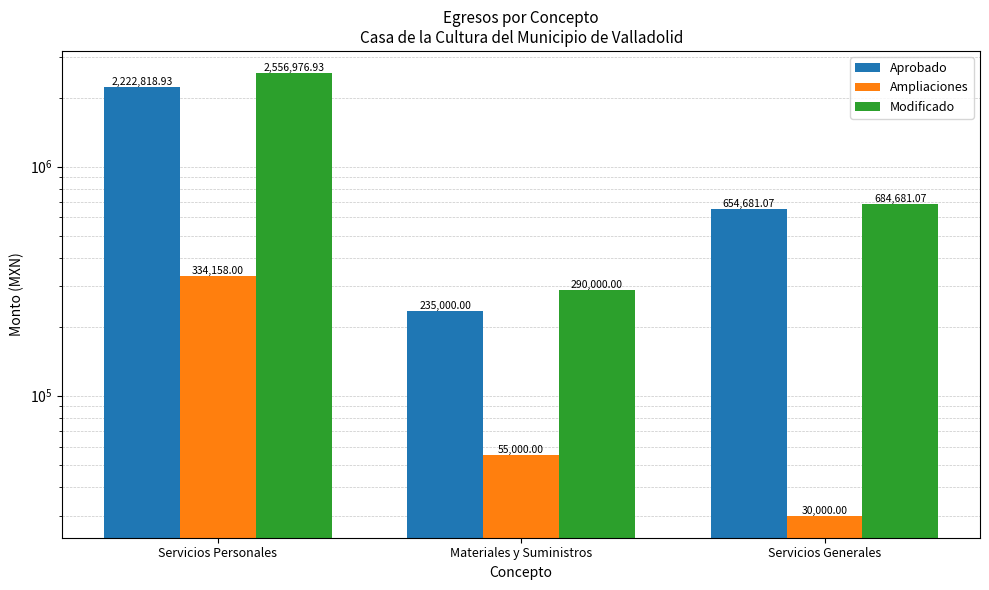

Where is Aprobado nearest to the value 1228909?

Servicios Generales